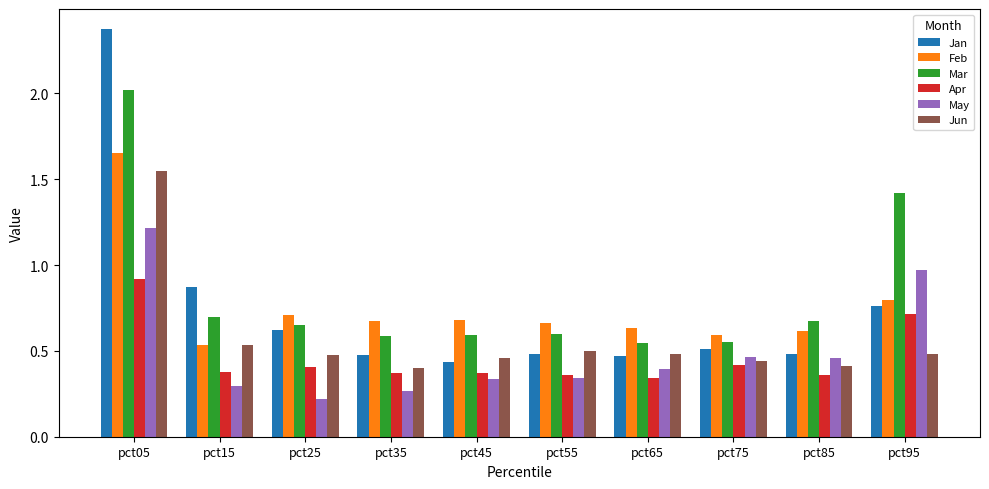

Which series changed the most between pct15 and pct55?

Jan